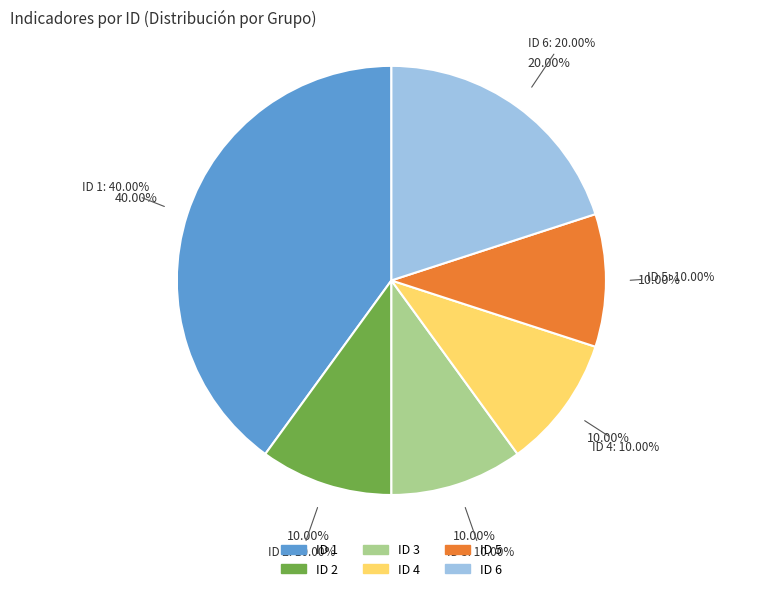

How many slices are in this pie chart?

6